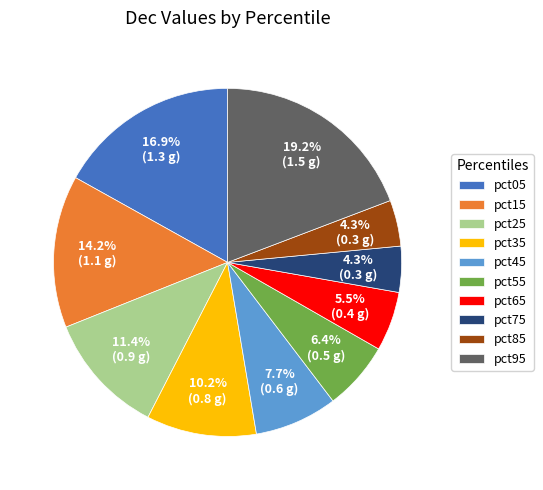

Which has a higher value, pct75 or pct05?

pct05